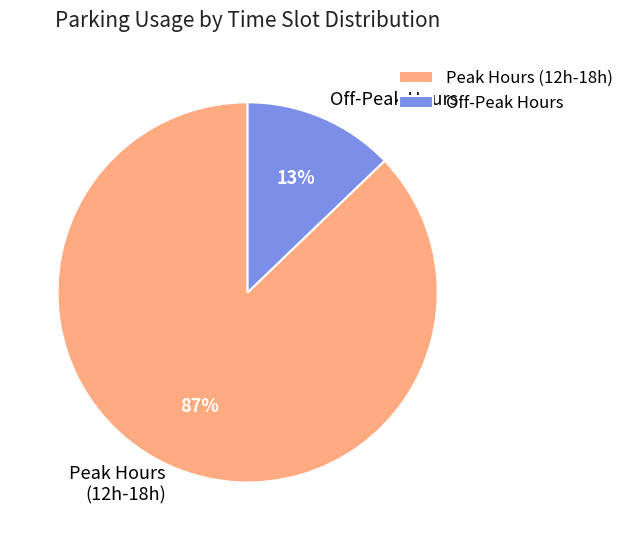

Is the sum of Off-Peak Hours and Peak Hours (12h-18h) greater than half?

Yes